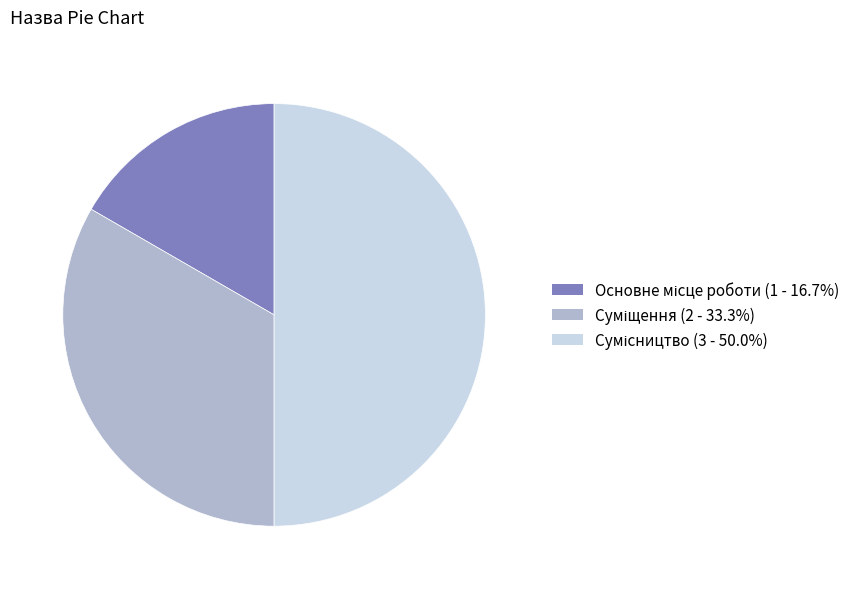

Does Сумісництво represent more than half of the total?

No